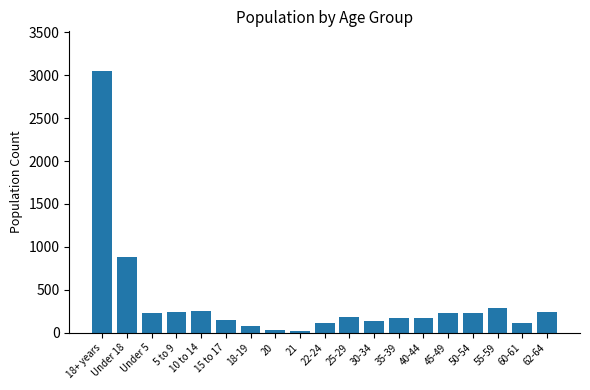

What position from the left is 30-34?

12